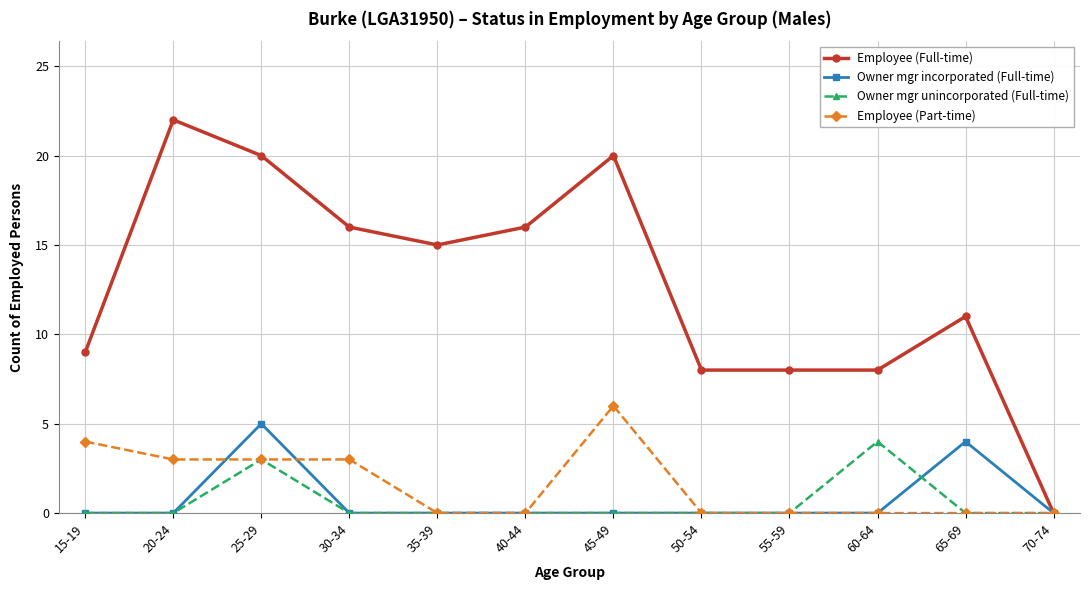

Reading right to left, transcribe all the data shown in this chart.

Employee (Full-time): 0	11	8	8	8	20	16	15	16	20	22	9
Owner mgr incorporated (Full-time): 0	4	0	0	0	0	0	0	0	5	0	0
Owner mgr unincorporated (Full-time): 0	0	4	0	0	0	0	0	0	3	0	0
Employee (Part-time): 0	0	0	0	0	6	0	0	3	3	3	4